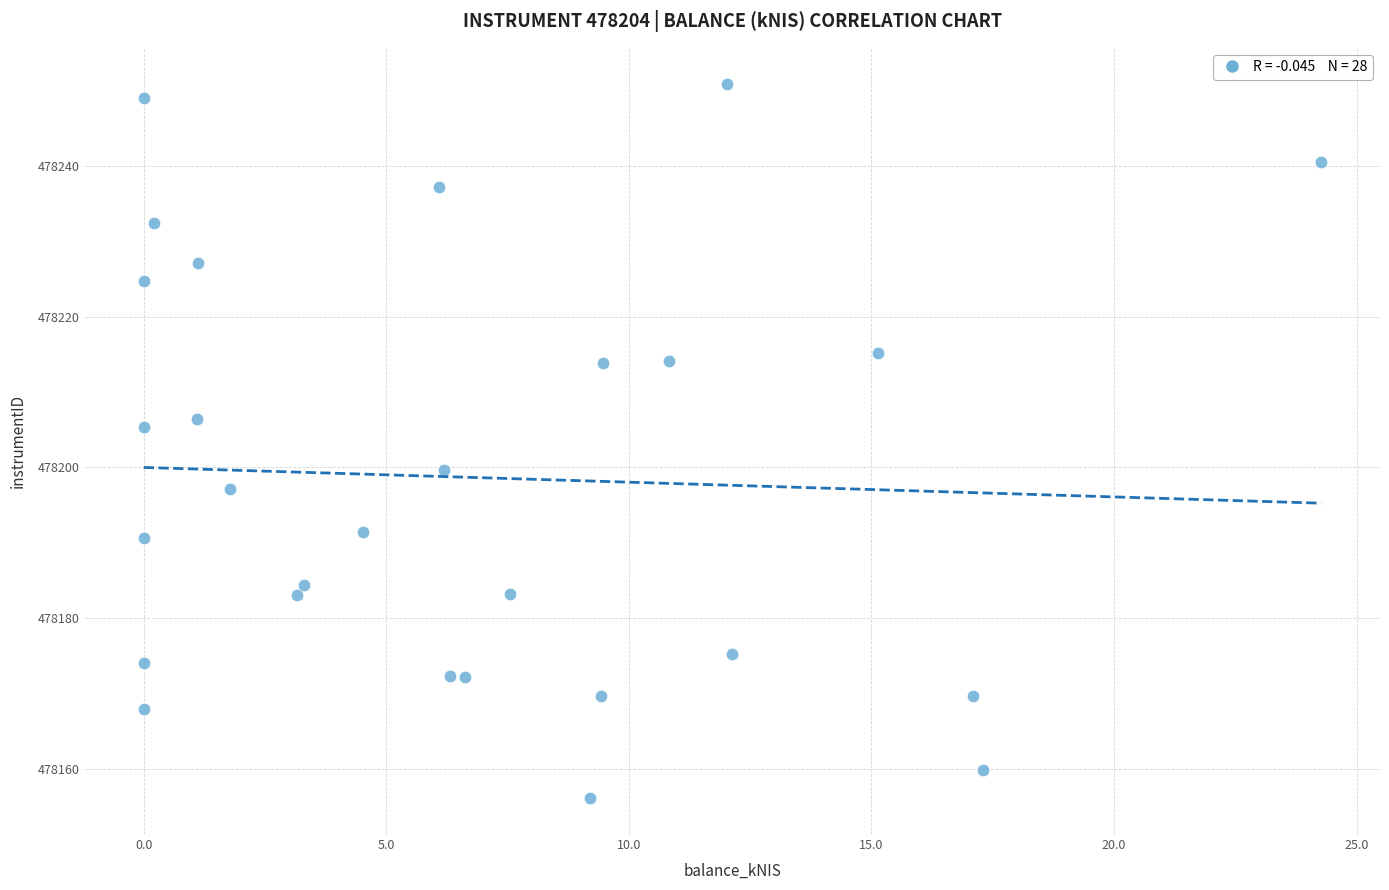

What is the range of X values (max minus min)?

24.3